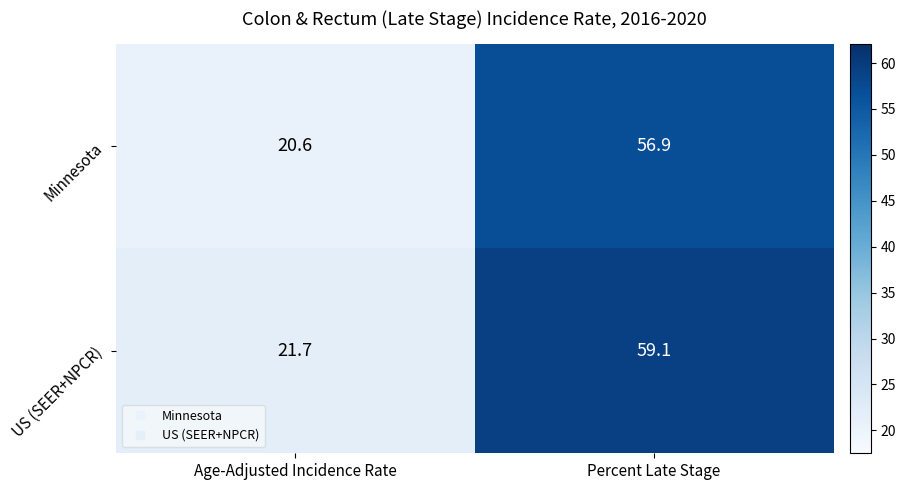

Reading right to left, transcribe all the data shown in this chart.

Minnesota: Percent Late Stage=56.9	Age-Adjusted Incidence Rate=20.6
US (SEER+NPCR): Percent Late Stage=59.1	Age-Adjusted Incidence Rate=21.7